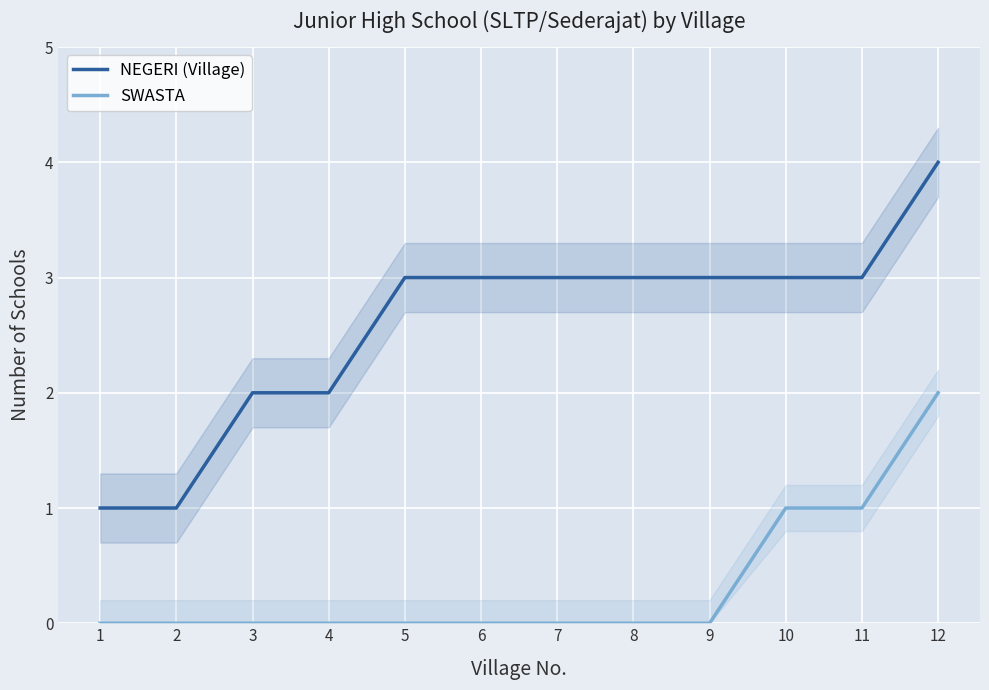

True or false: NEGERI (Village) has more than 0 points higher than both neighbors.

False